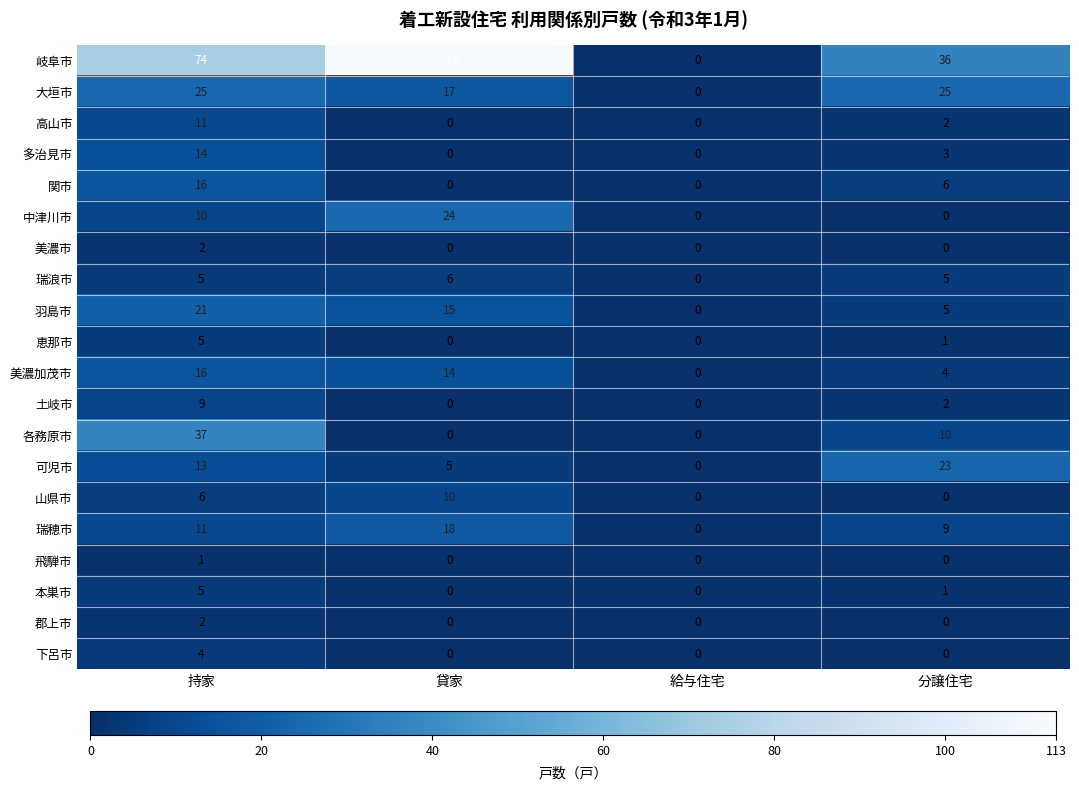

Which label corresponds to the largest value in the chart?

貸家